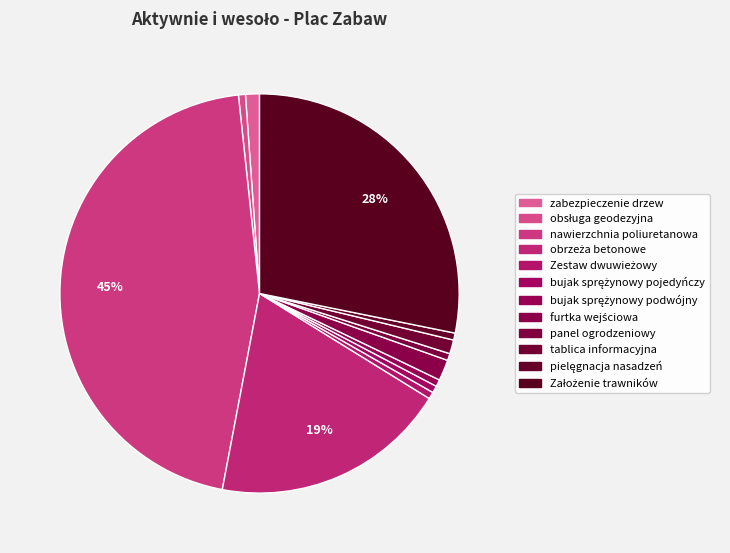

Count the number of slices in the pie.

12